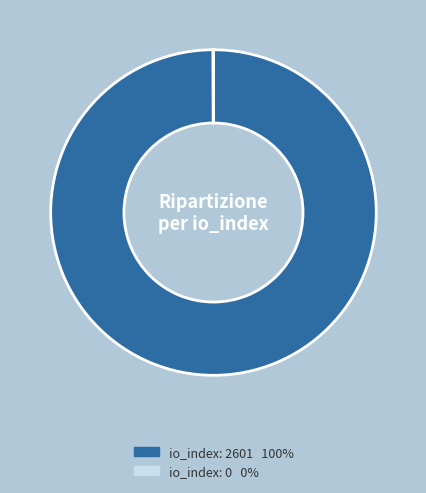

Is there a majority slice in this chart?

Yes